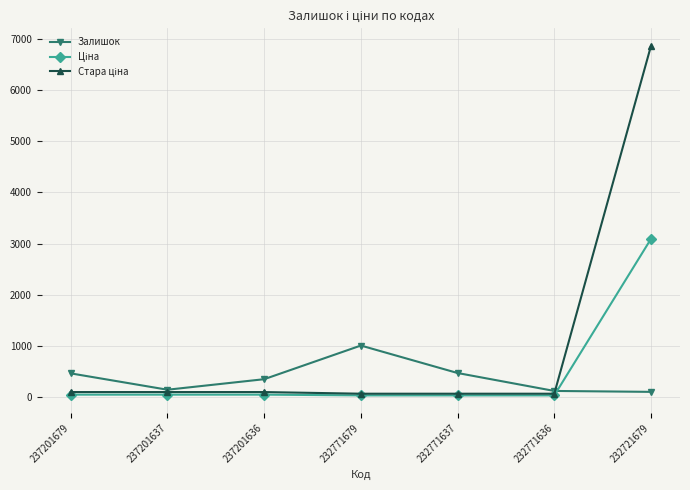

Where is the first local minimum for Залишок?

237201637